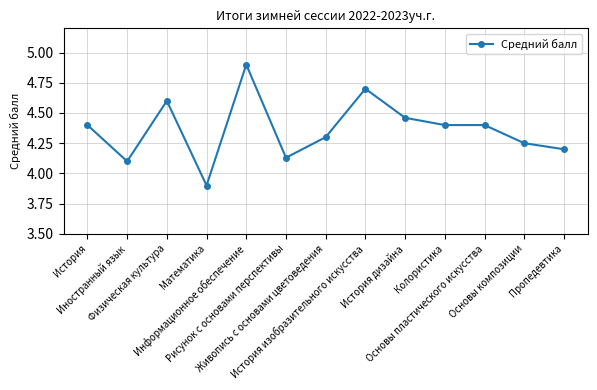

Is it true that the value at Живопись с основами цветоведения is 4.3?

True